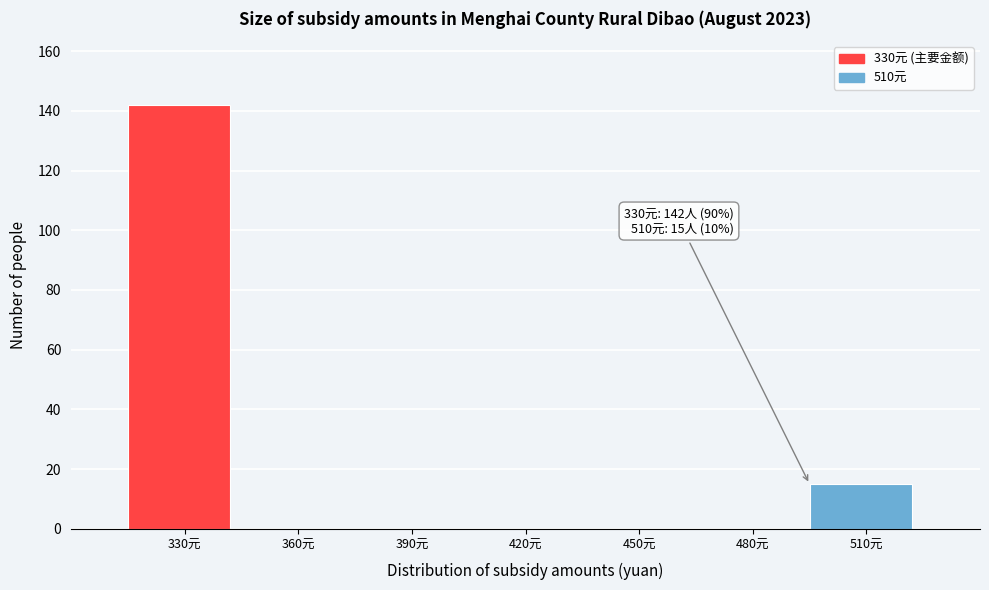

Reading left to right, transcribe all the data shown in this chart.

330元=142	360元=0	390元=0	420元=0	450元=0	480元=0	510元=15